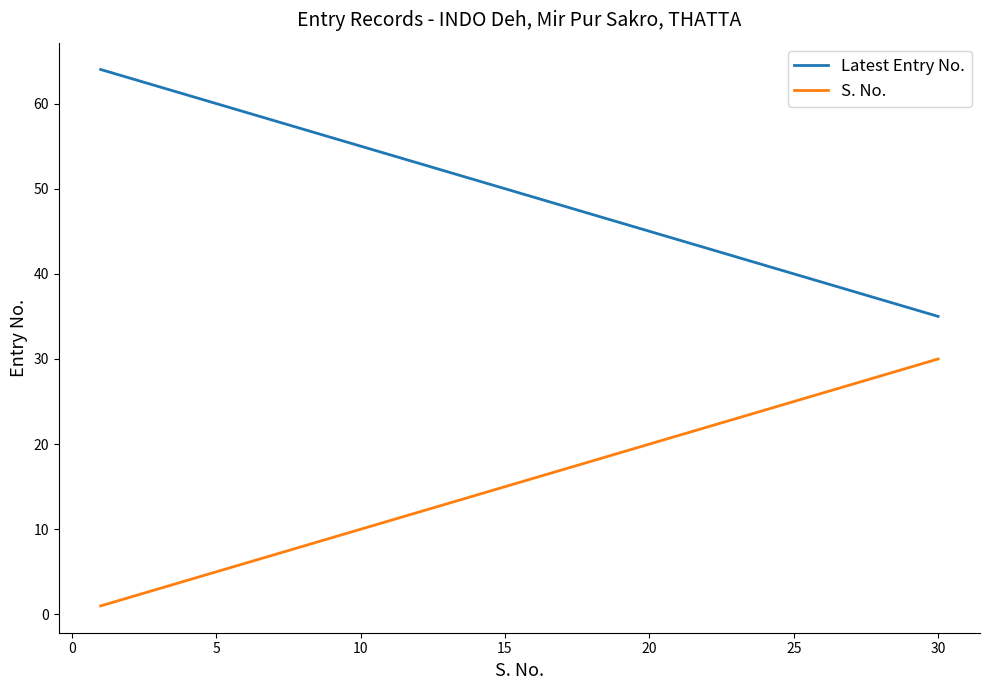

Which series has the largest total across all categories?

Latest Entry No.